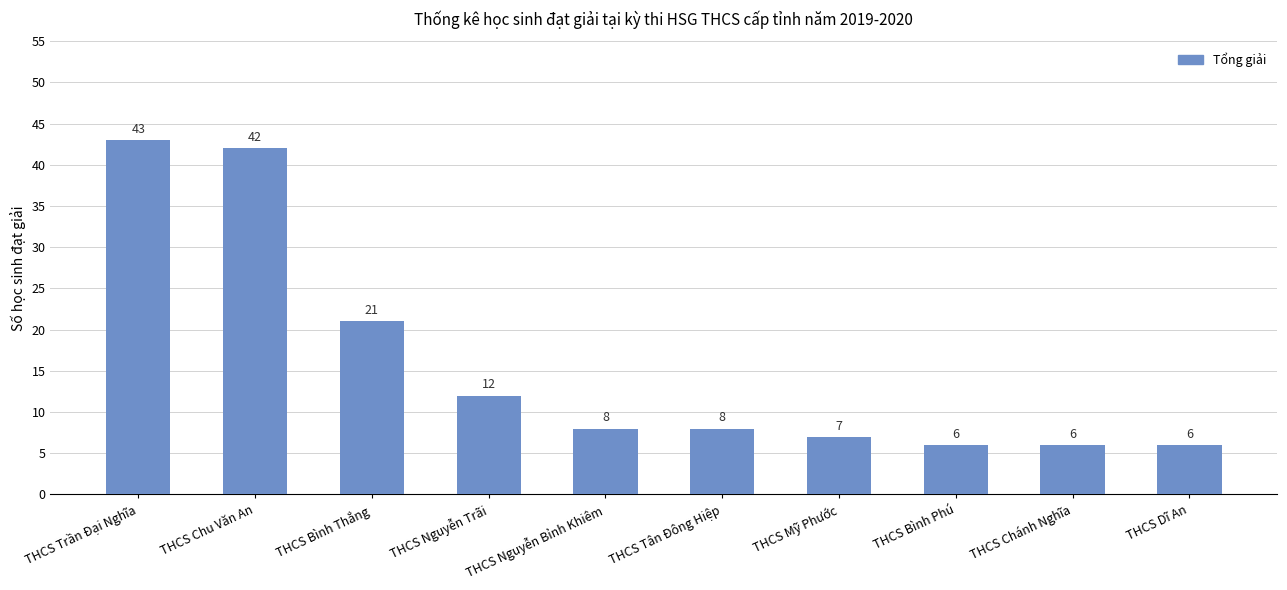

What is the sum of all values?

159